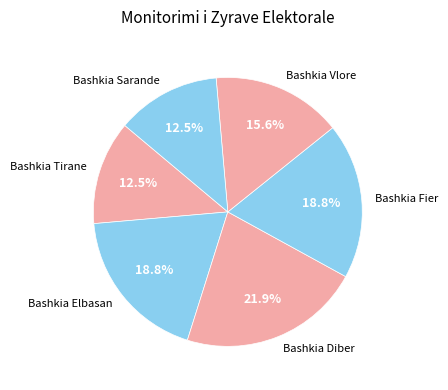

To the nearest percent, what is the combined percentage of Bashkia Fier and Bashkia Vlore?

34%